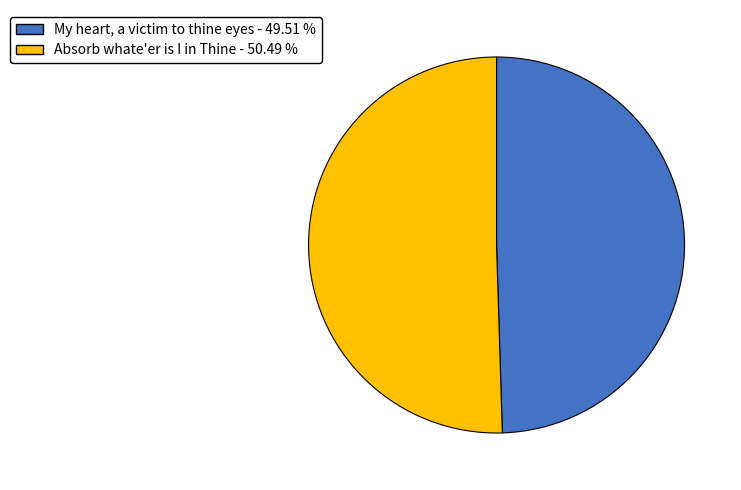

Is the sum of Absorb whate'er is I in Thine and My heart, a victim to thine eyes greater than half?

Yes